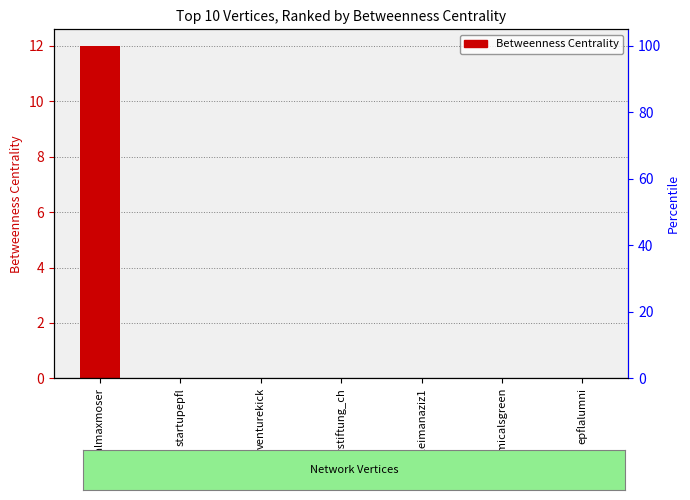

Reading left to right, transcribe all the data shown in this chart.

12	0	0	0	0	0	0